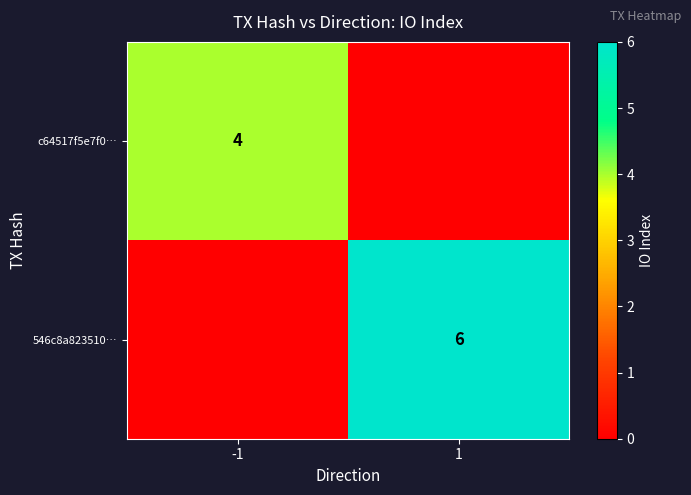

Is it true that c64517f5e7f0… equals 4 at -1?

True